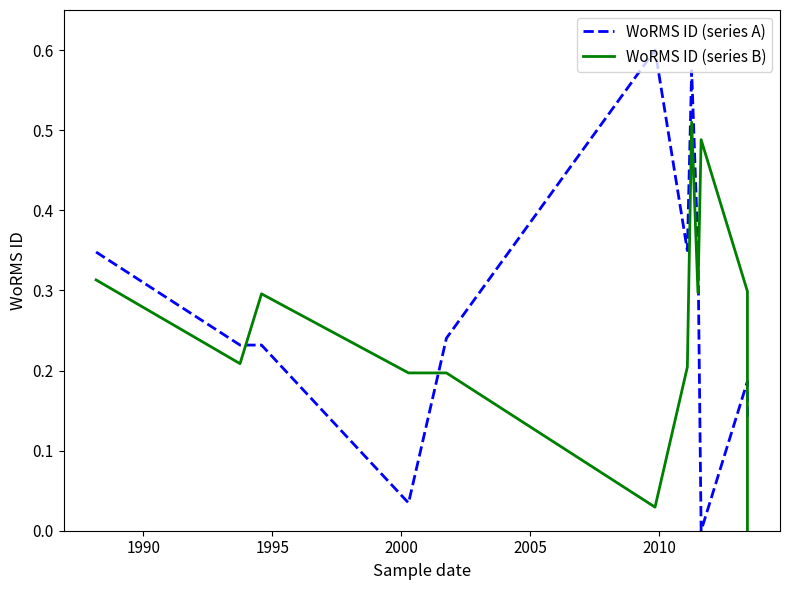

True or false: WoRMS ID (series B) and WoRMS ID (series A) cross at least once.

True